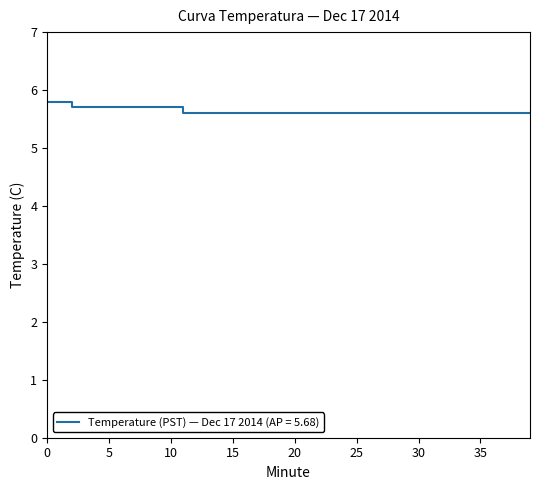

How many categories are shown in the chart?

40